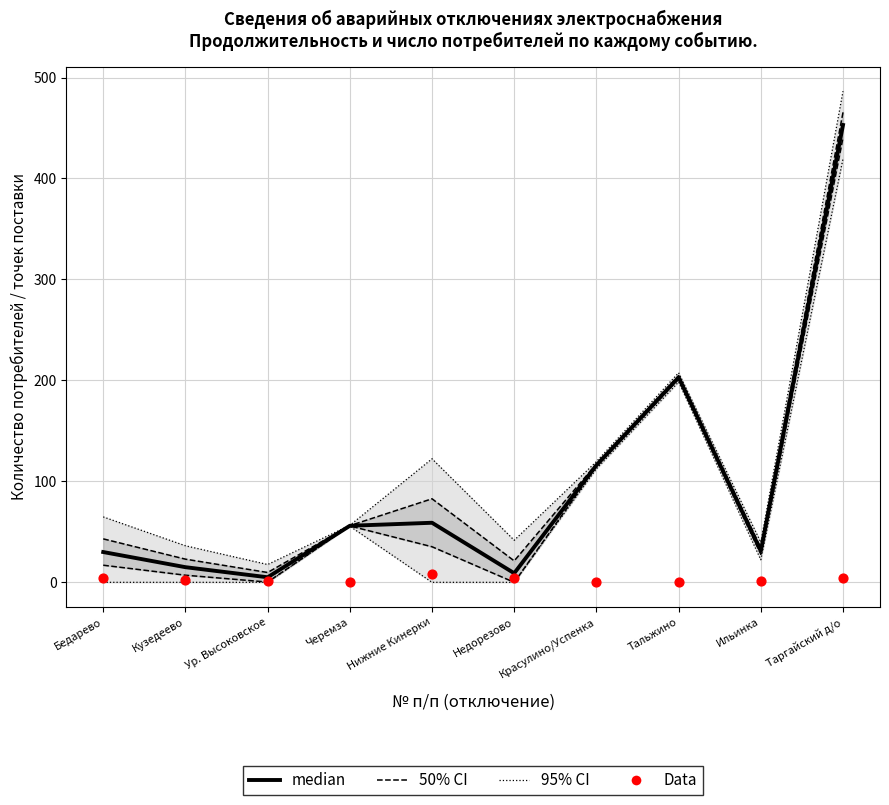

Which series has the widest spread of Y values?

95% CI